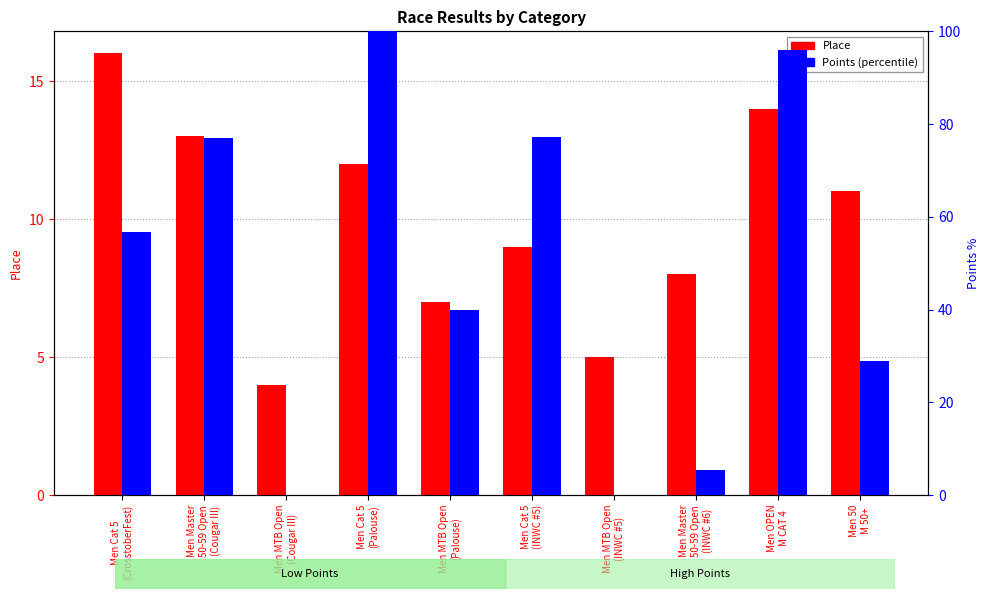

The value of Points (percentile) at Men Cat 5
(Palouse) is 178.9. True or false?

False